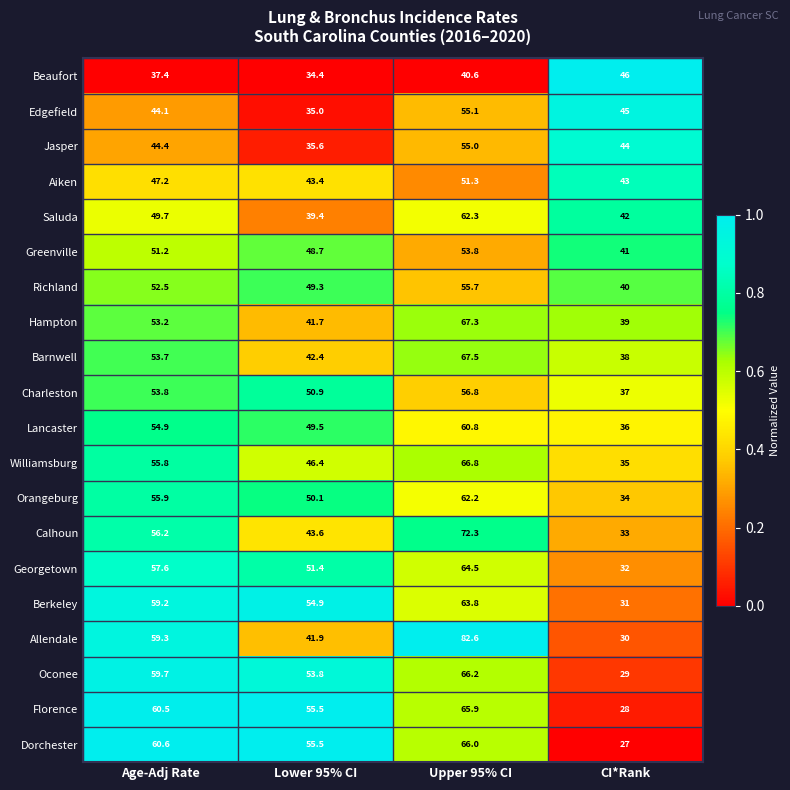

What is the total value across all series at Lower 95% CI?

923.4